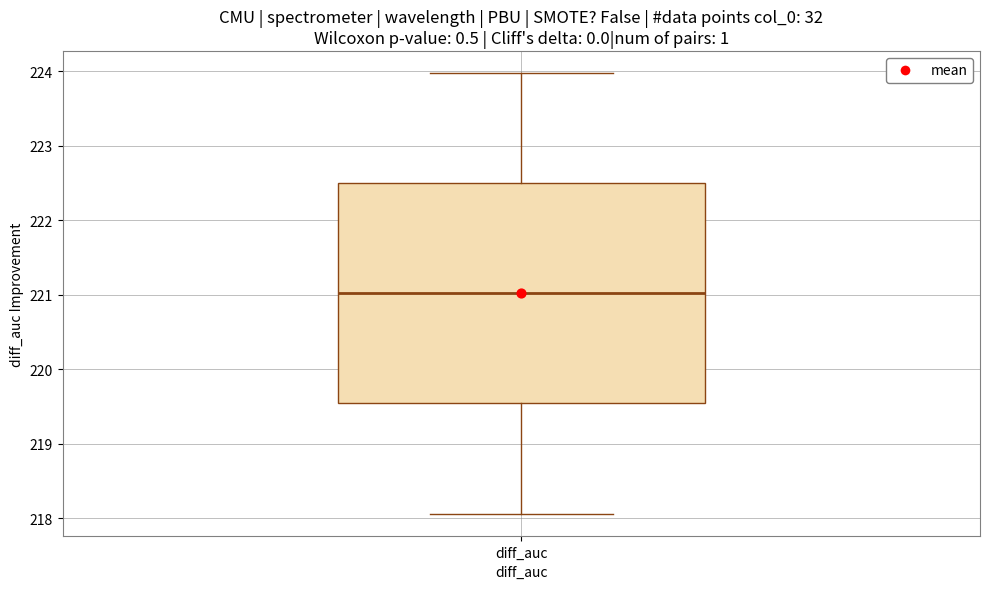

Read this box plot against the y-axis: the position of the median line, the range covered by the box, and the ends of both whiskers. The values are not printed on the chart, so give them approximately, as read against the axis.

median 221.0, box 219.5 to 222.5, whiskers 218.1 to 224.0